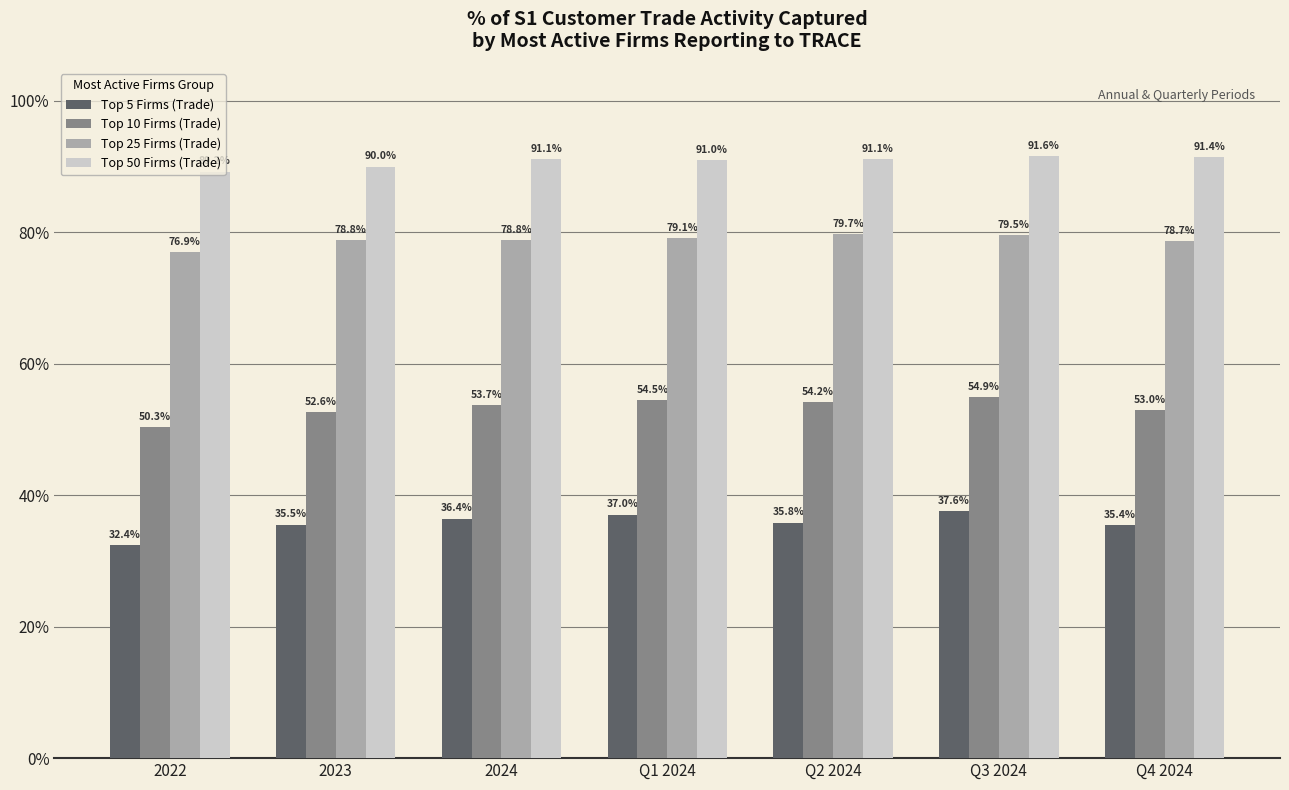

Reading left to right, what are all the values shown in this chart?

Top 5 Firms (Trade): 0.3	0.4	0.4	0.4	0.4	0.4	0.4
Top 10 Firms (Trade): 0.5	0.5	0.5	0.5	0.5	0.5	0.5
Top 25 Firms (Trade): 0.8	0.8	0.8	0.8	0.8	0.8	0.8
Top 50 Firms (Trade): 0.9	0.9	0.9	0.9	0.9	0.9	0.9